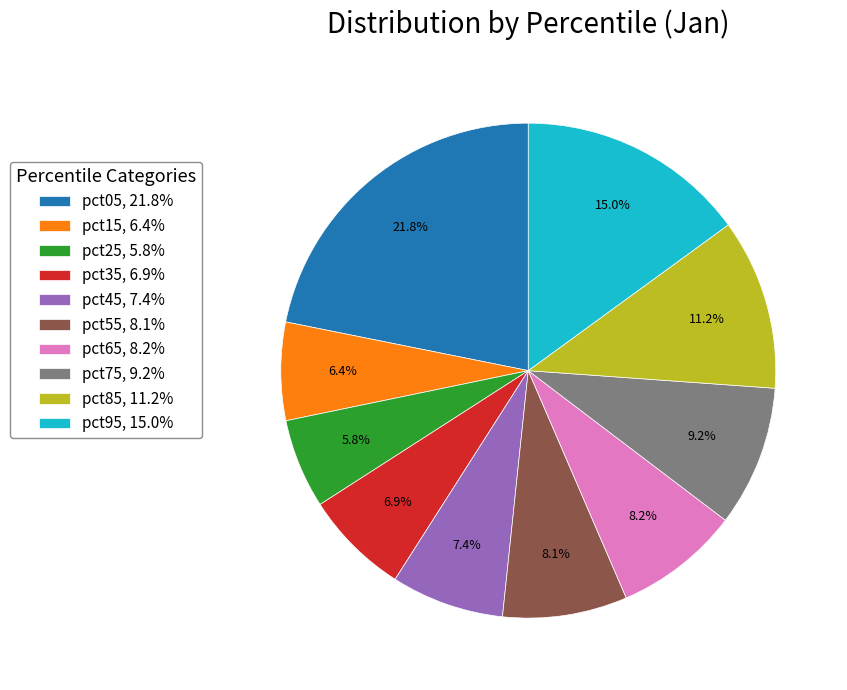

How many slices are in this pie chart?

10